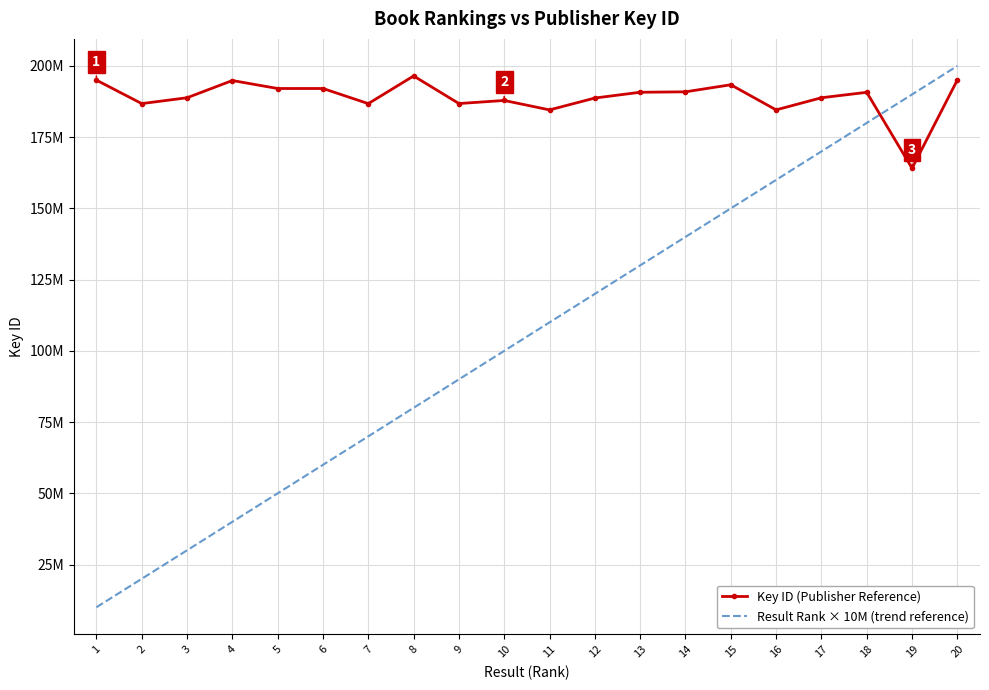

Between 5 and 3, which is larger?

5